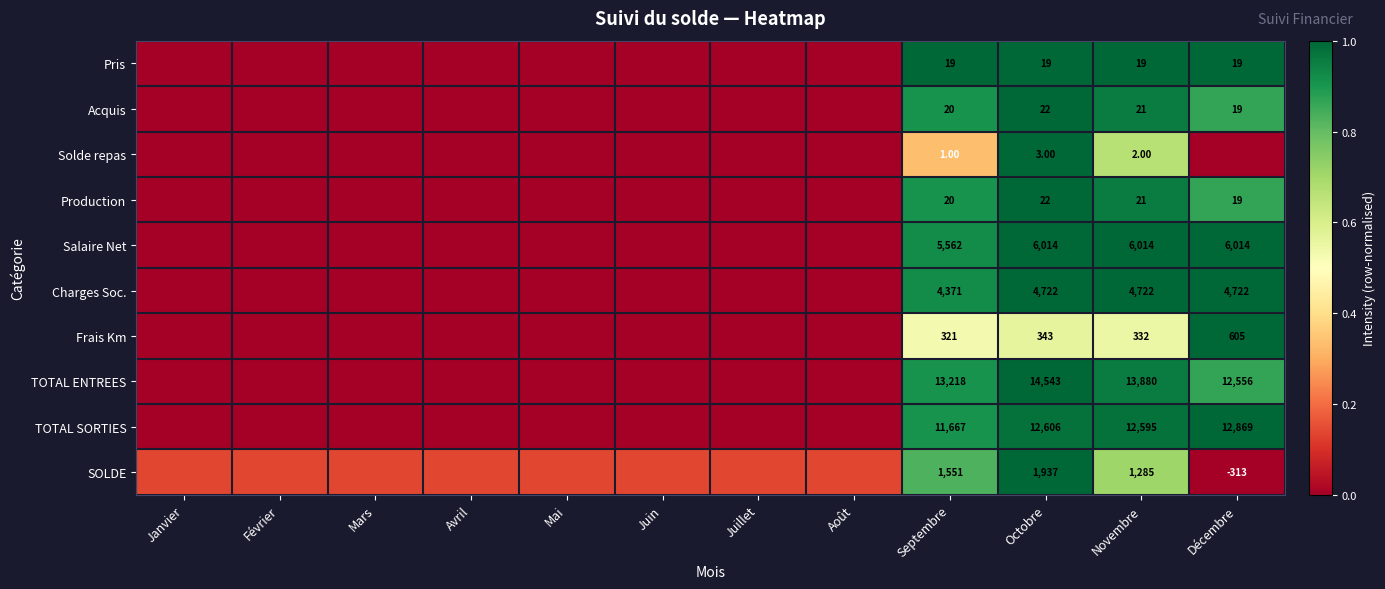

True or false: Production has a value of 1.5 at Septembre.

False